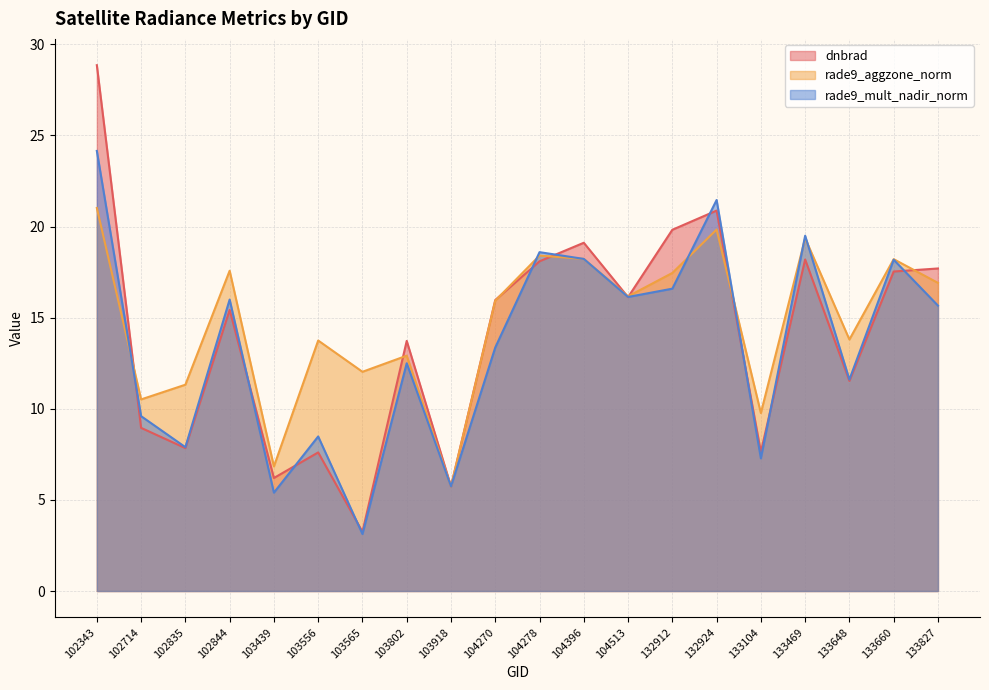

What is the difference between the second highest and minimum values in the rade9_mult_nadir_norm series?

18.3